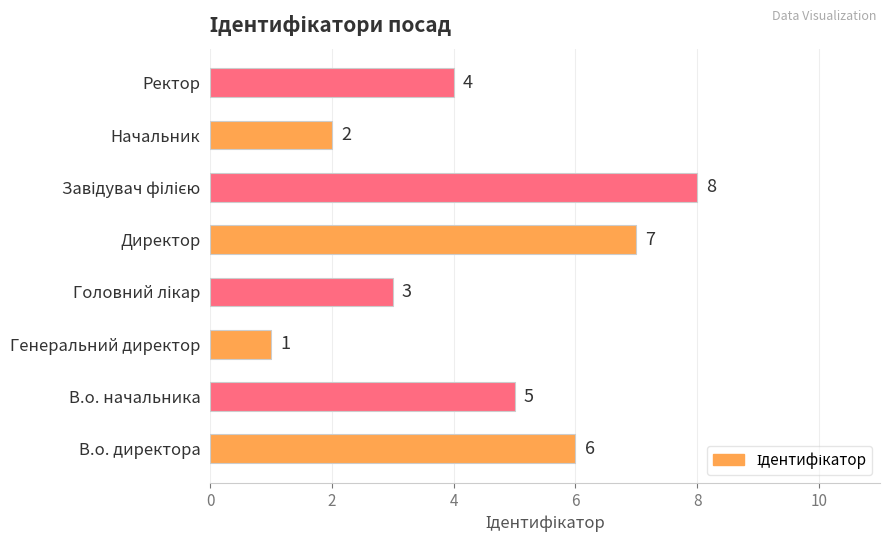

Which label corresponds to the smallest value in the chart?

Генеральний директор